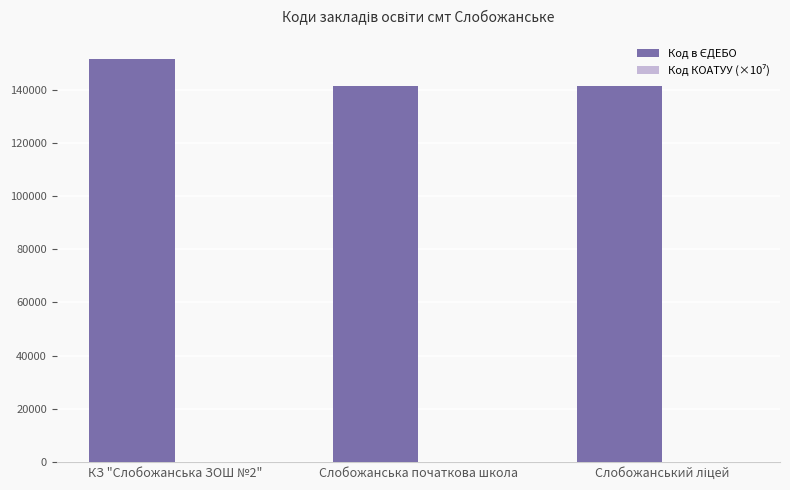

Does the chart contain stacked bars?

No